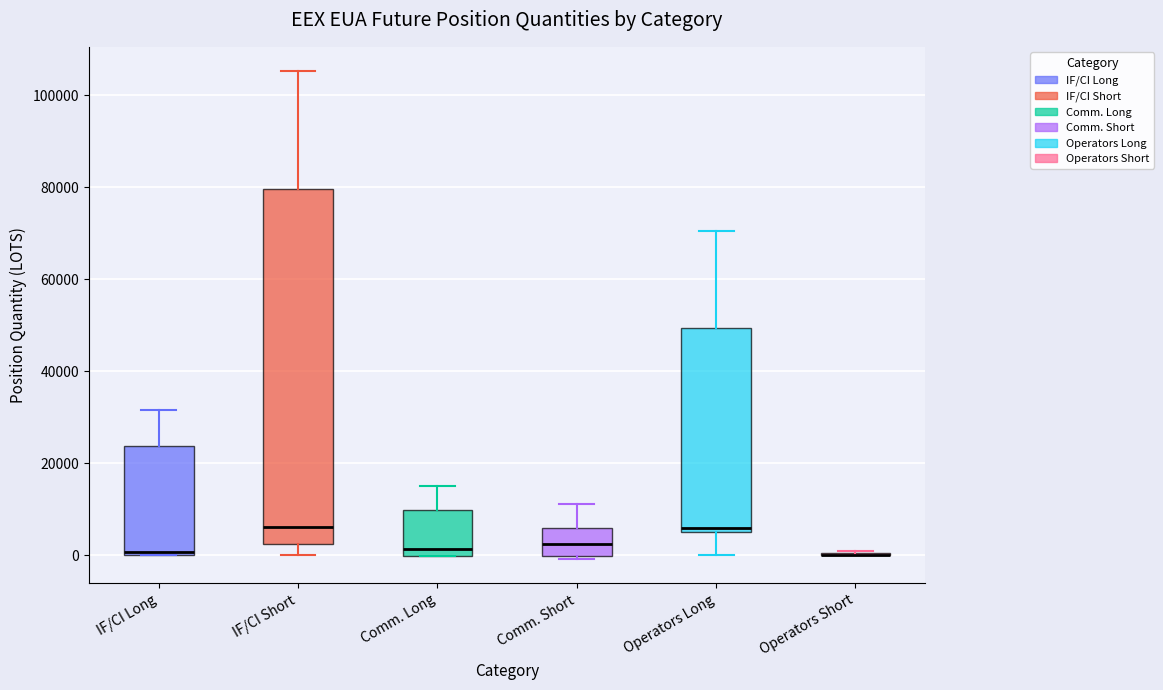

Reading left to right, read every box against the y-axis: the position of its median line, the range the box covers, and the ends of its whiskers. The values are not printed on the chart, so give them approximately, as read against the axis.

IF/CI Long: median 0, box 0 to 24000, whiskers 0 to 32000
IF/CI Short: median 6000, box 2000 to 80000, whiskers 0 to 106000
Comm. Long: median 2000, box 0 to 10000, whiskers 0 to 16000
Comm. Short: median 2000, box 0 to 6000, whiskers 0 to 12000
Operators Long: median 6000 (just above the box's lower edge), box 6000 to 50000, whiskers 0 to 70000
Operators Short: box collapsed to a line at 0, whiskers 0 to 0